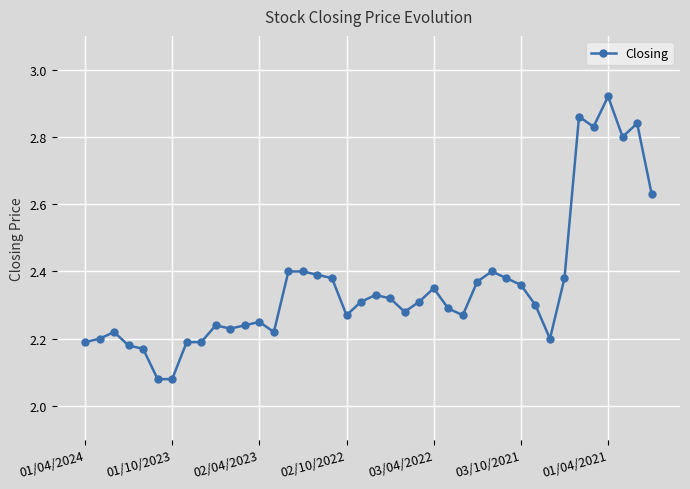

True or false: there are more than 1 points higher than both neighbors.

True